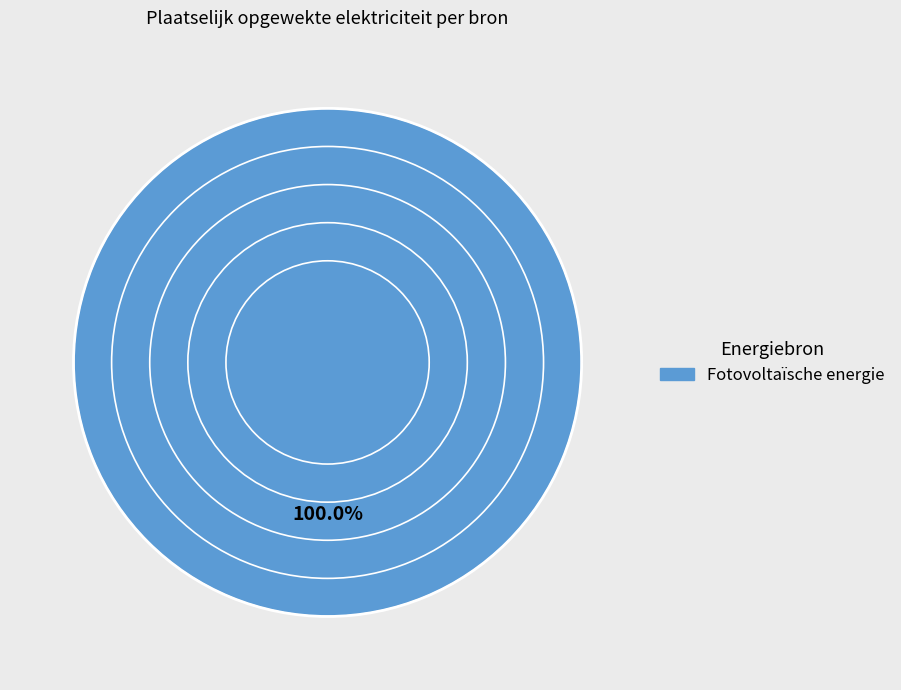

How many segments does this pie chart have?

1